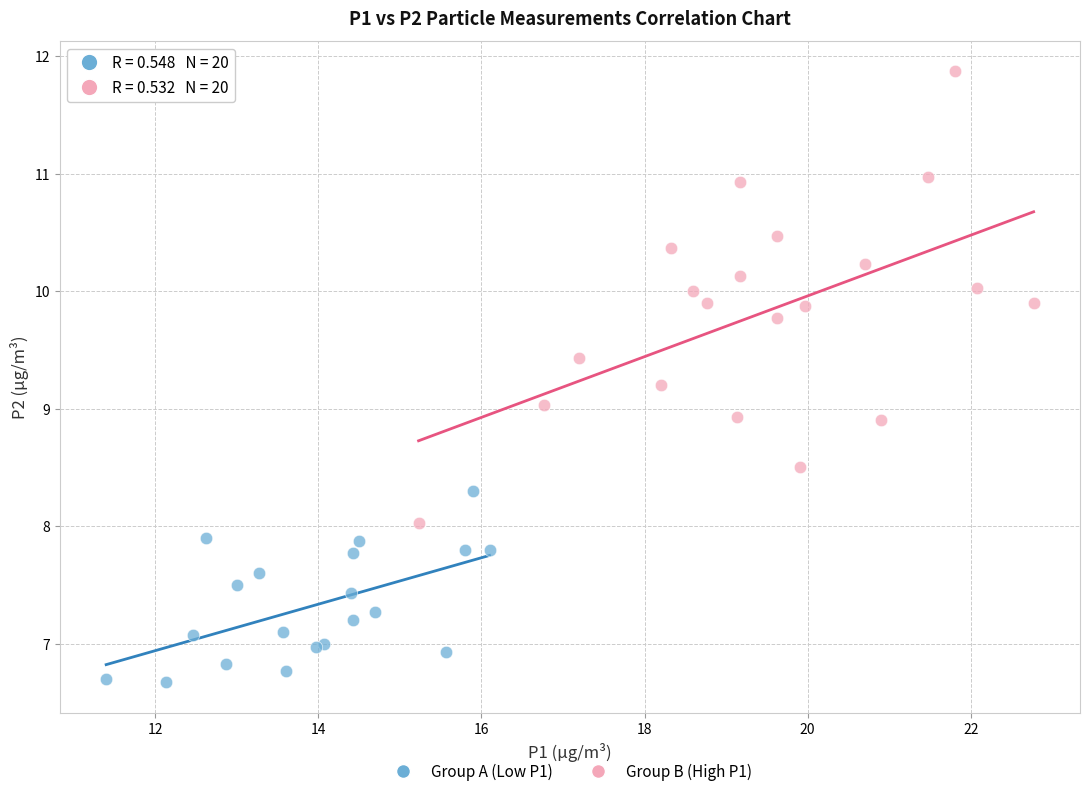

Which series contains the lowest Y value?

Group A (Low P1)